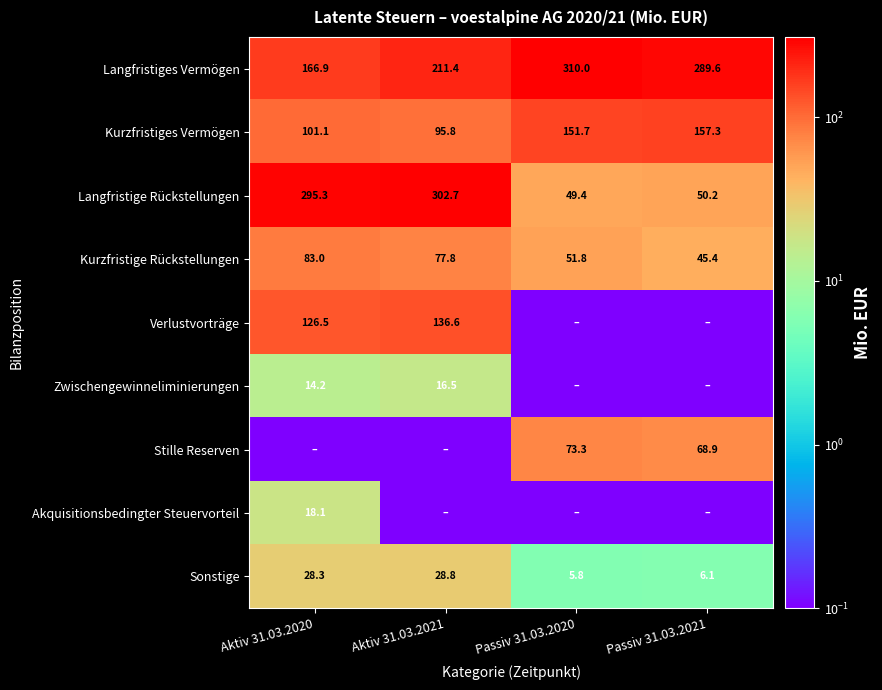

List the labels in order of Langfristige Rückstellungen value, largest first.

Aktiv 31.03.2021, Aktiv 31.03.2020, Passiv 31.03.2021, Passiv 31.03.2020